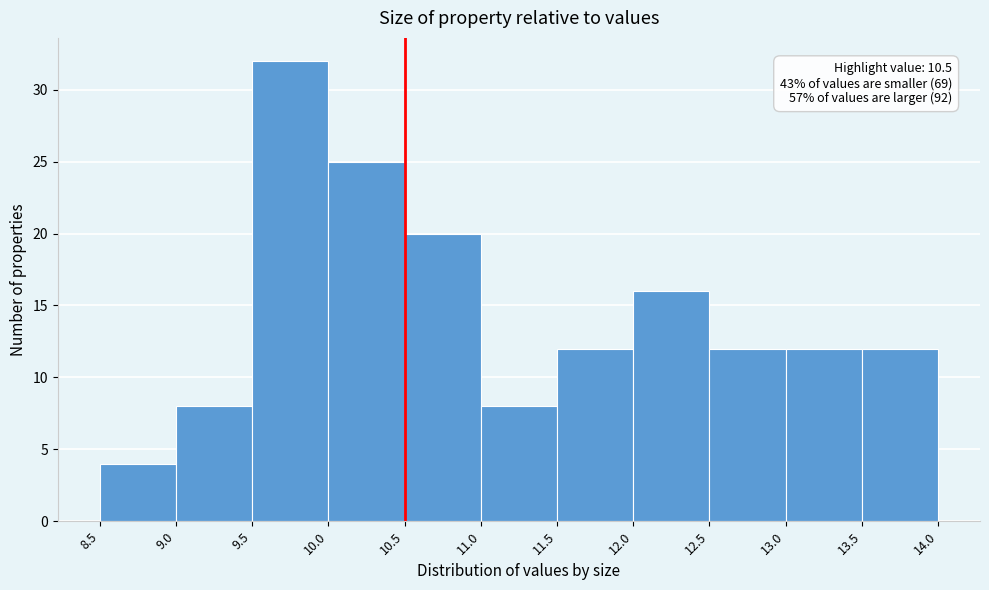

Which range on the x-axis has the tallest bar?

9.5 to 10.0